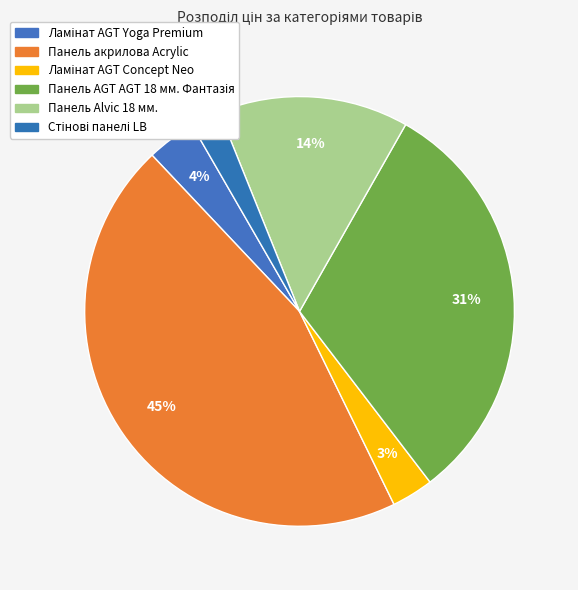

How many segments does this pie chart have?

6